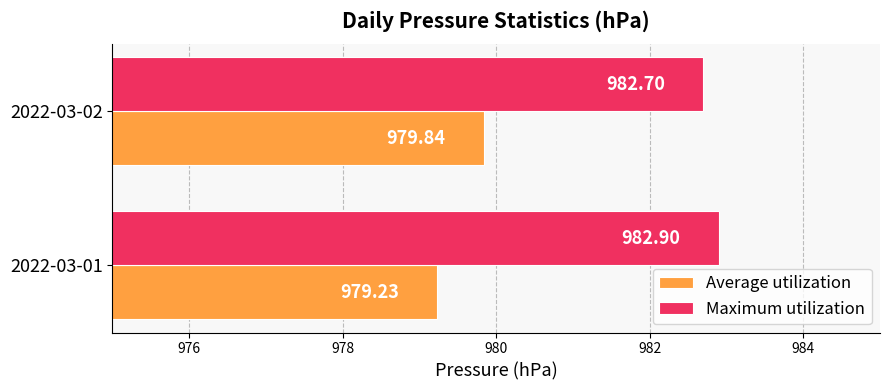

What are all the series names shown in the legend?

Average utilization, Maximum utilization